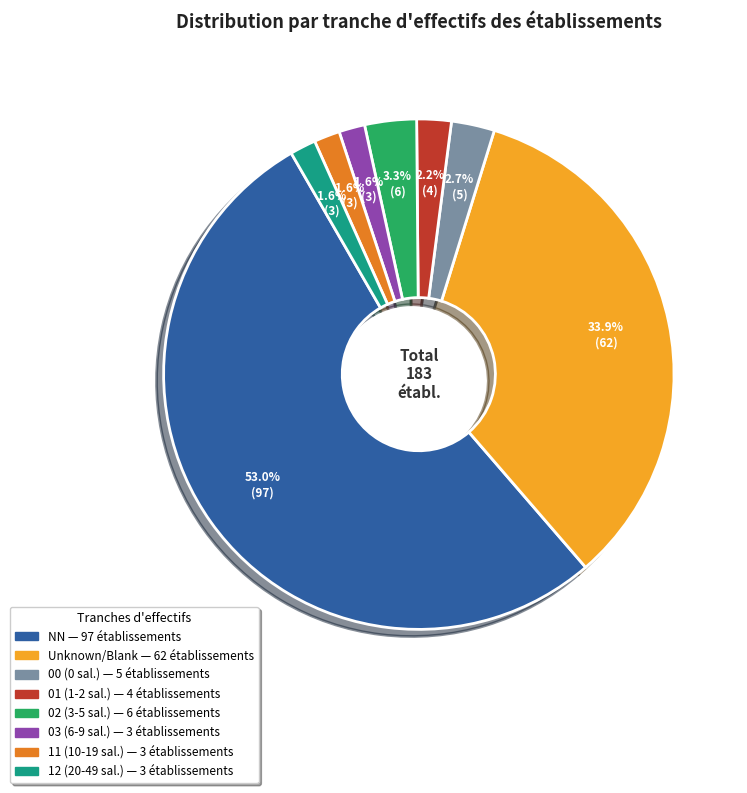

How many segments does this pie chart have?

8